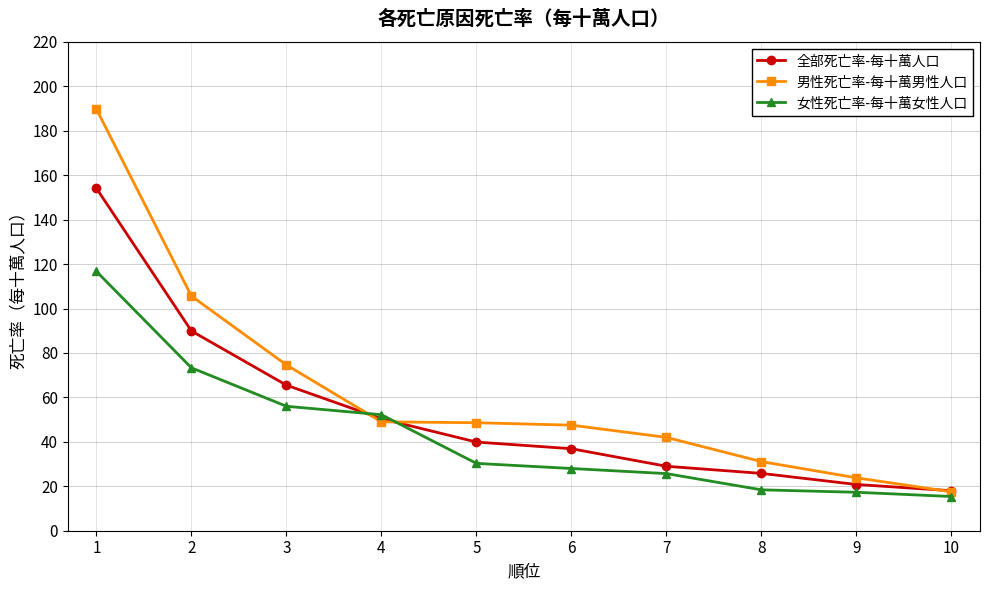

List the series in order of their overall mean, highest first.

男性死亡率-每十萬男性人口, 全部死亡率-每十萬人口, 女性死亡率-每十萬女性人口